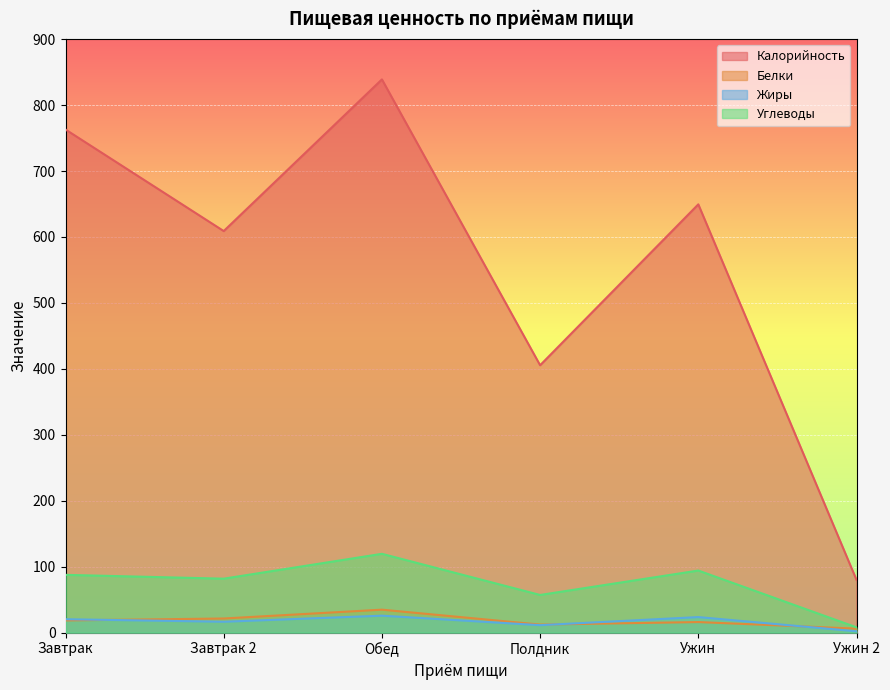

Does the chart display data point markers on the line(s)?

No